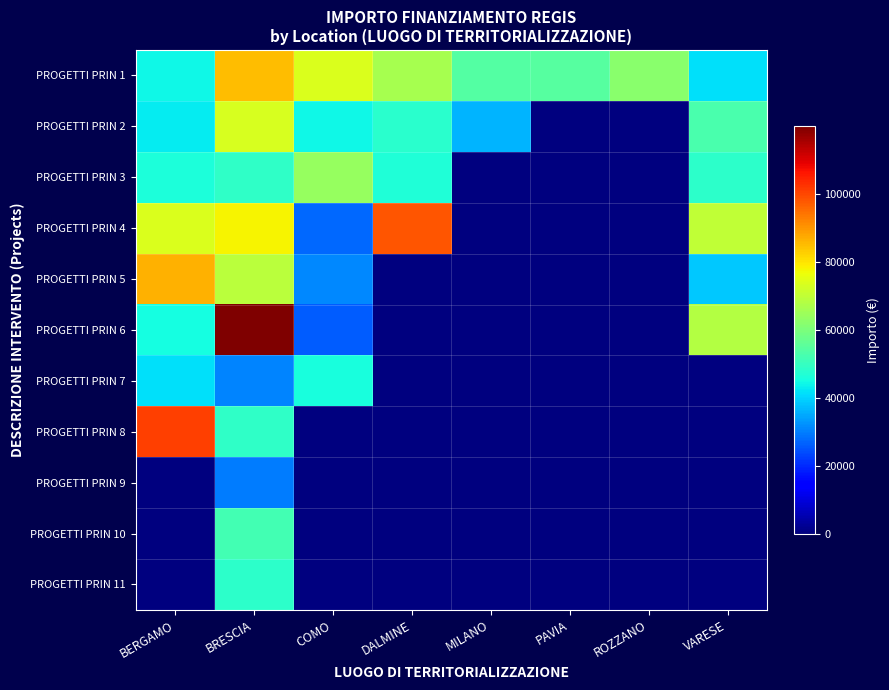

Reading left to right, list all the values displayed in this chart.

PROGETTI PRIN 1: BERGAMO=44080.6	BRESCIA=84977.9	COMO=73636.1	DALMINE=66393.6	MILANO=54144.9	PAVIA=54577.6	ROZZANO=62062.4	VARESE=41196.6
PROGETTI PRIN 2: BERGAMO=42816.5	BRESCIA=73250.1	COMO=44036.1	DALMINE=47794.5	MILANO=36123.8	PAVIA=0.0	ROZZANO=0.0	VARESE=52455.4
PROGETTI PRIN 3: BERGAMO=46312.5	BRESCIA=48776.3	COMO=63747.5	DALMINE=46386.6	MILANO=0.0	PAVIA=0.0	ROZZANO=0.0	VARESE=48646.7
PROGETTI PRIN 4: BERGAMO=73886.6	BRESCIA=77926.5	COMO=27342.9	DALMINE=97812.0	MILANO=0.0	PAVIA=0.0	ROZZANO=0.0	VARESE=70077.9
PROGETTI PRIN 5: BERGAMO=86371.0	BRESCIA=68925.6	COMO=30978.2	DALMINE=0.0	MILANO=0.0	PAVIA=0.0	ROZZANO=0.0	VARESE=38513.5
PROGETTI PRIN 6: BERGAMO=44978.7	BRESCIA=119783.4	COMO=25842.4	DALMINE=0.0	MILANO=0.0	PAVIA=0.0	ROZZANO=0.0	VARESE=68180.1
PROGETTI PRIN 7: BERGAMO=41496.0	BRESCIA=30558.8	COMO=45553.7	DALMINE=0.0	MILANO=0.0	PAVIA=0.0	ROZZANO=0.0	VARESE=0.0
PROGETTI PRIN 8: BERGAMO=100847.1	BRESCIA=48957.9	COMO=0.0	DALMINE=0.0	MILANO=0.0	PAVIA=0.0	ROZZANO=0.0	VARESE=0.0
PROGETTI PRIN 9: BERGAMO=0.0	BRESCIA=29640.7	COMO=0.0	DALMINE=0.0	MILANO=0.0	PAVIA=0.0	ROZZANO=0.0	VARESE=0.0
PROGETTI PRIN 10: BERGAMO=0.0	BRESCIA=51504.7	COMO=0.0	DALMINE=0.0	MILANO=0.0	PAVIA=0.0	ROZZANO=0.0	VARESE=0.0
PROGETTI PRIN 11: BERGAMO=0.0	BRESCIA=48200.6	COMO=0.0	DALMINE=0.0	MILANO=0.0	PAVIA=0.0	ROZZANO=0.0	VARESE=0.0